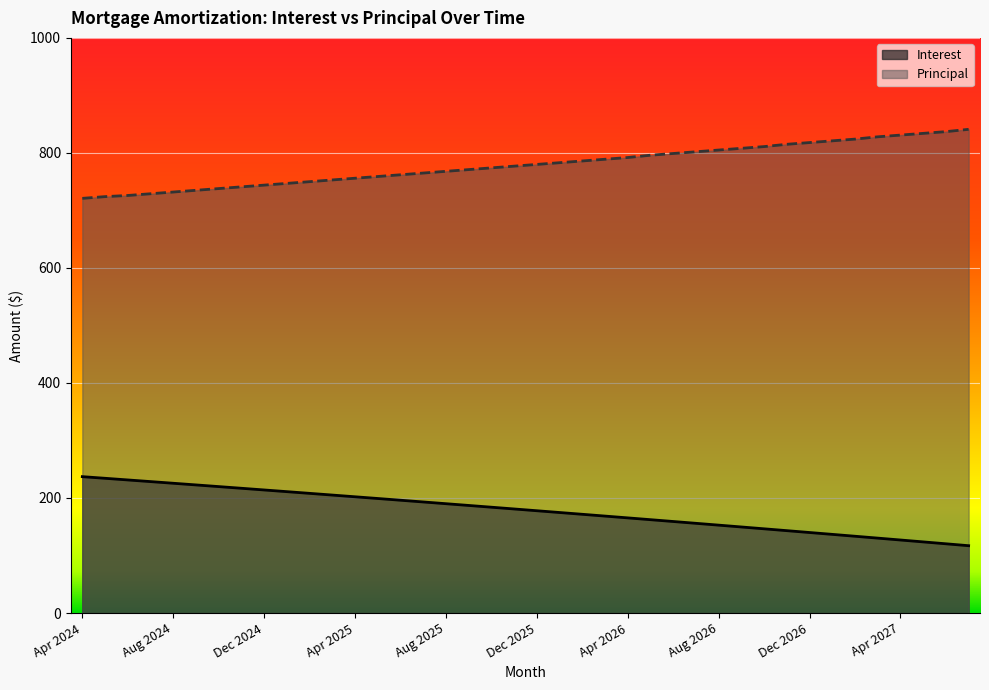

What are all the series names shown in the legend?

Interest, Principal